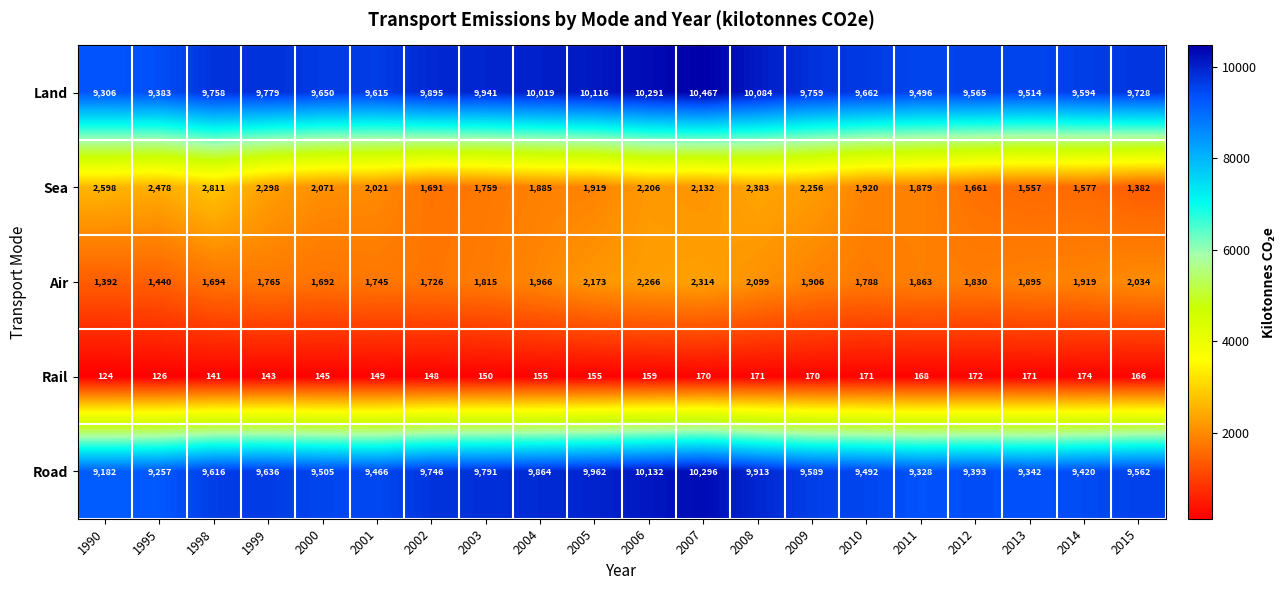

What is the difference between the maximum and minimum values in the Road series?

1114